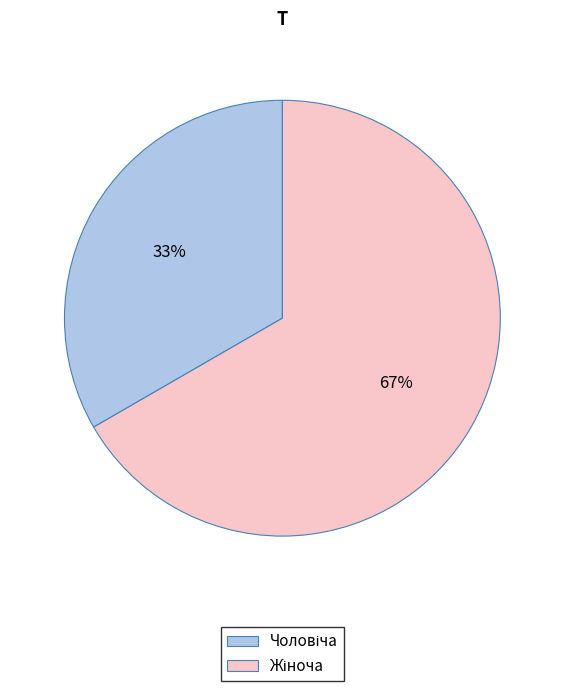

Is there any slice that represents more than half of the pie?

Yes